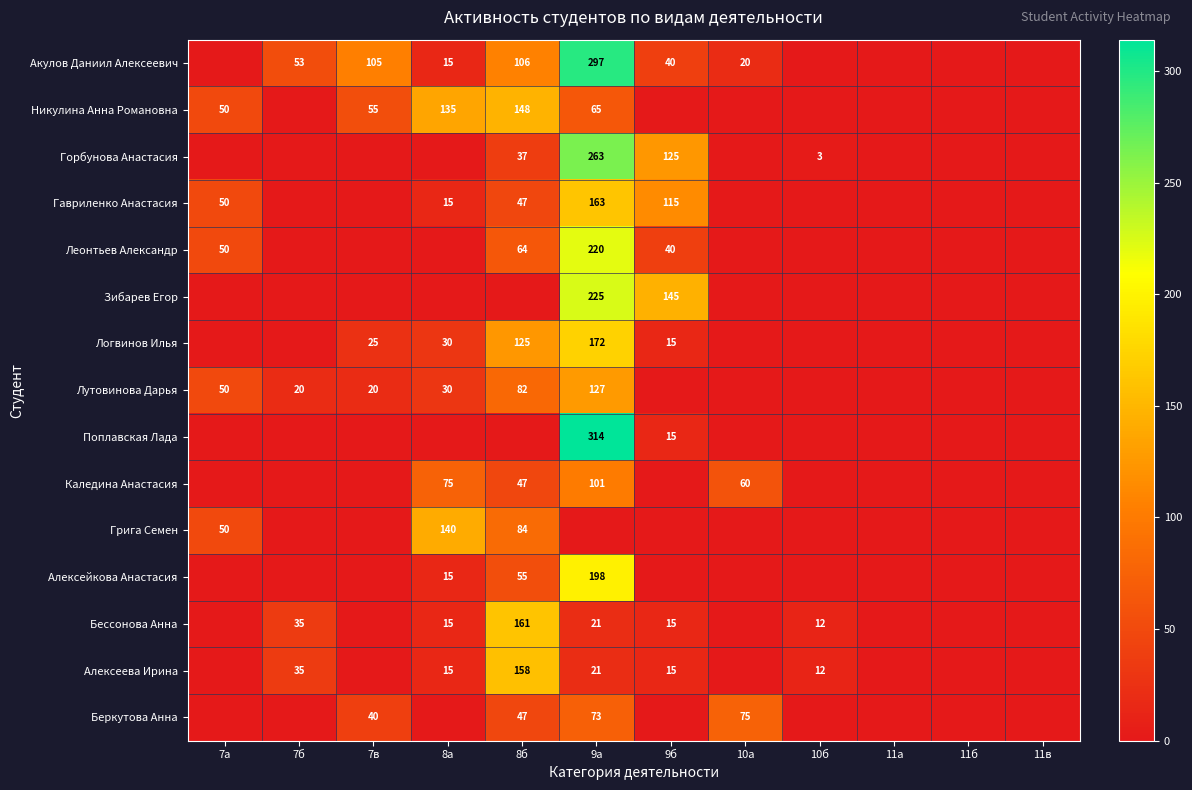

The value of Грига Семен at 8а is 32. True or false?

False